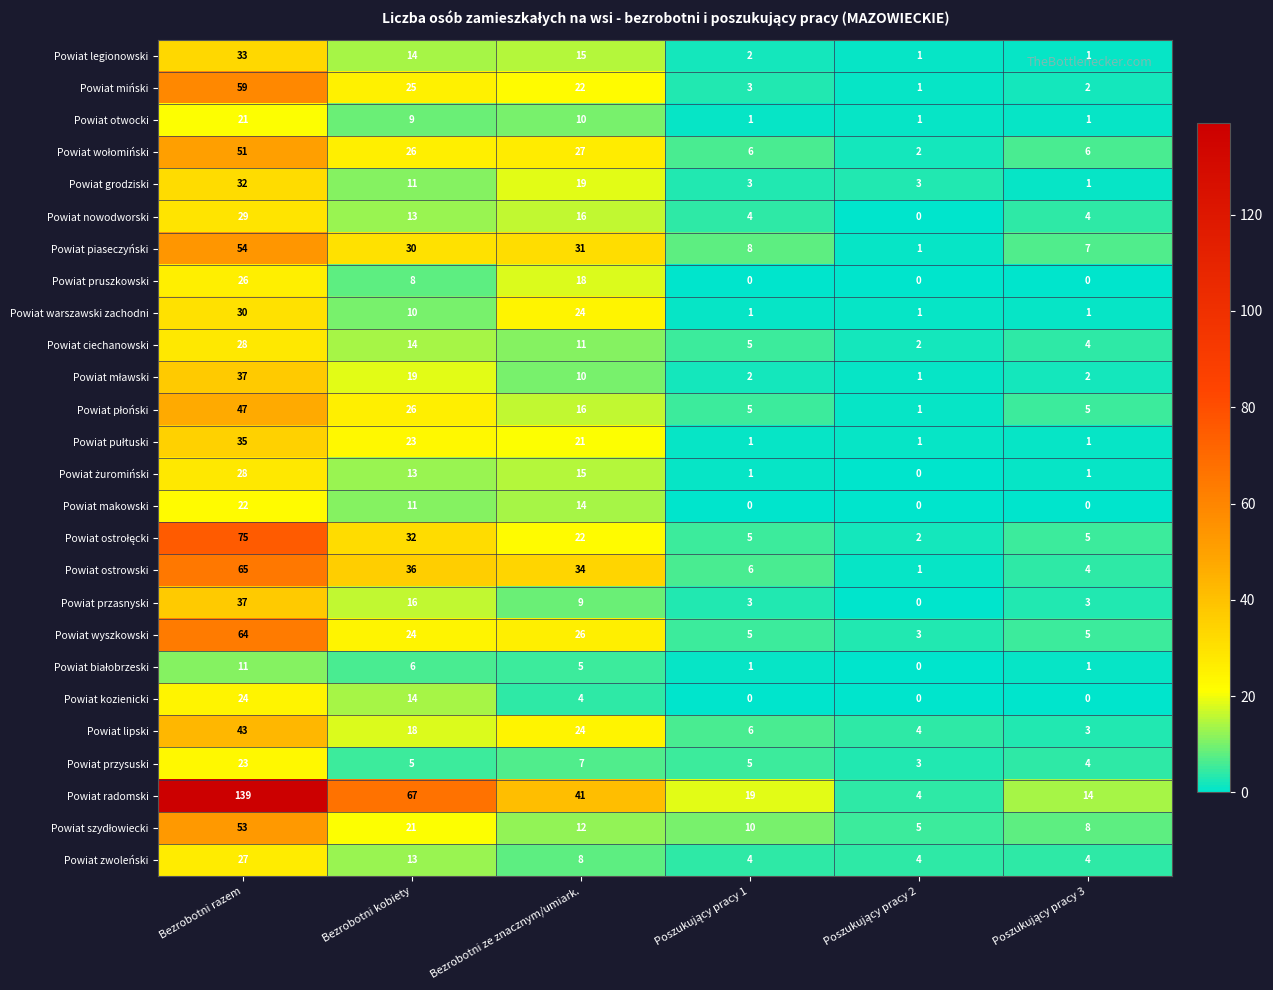

Is it true that Powiat grodziski equals 53 at Bezrobotni razem?

False